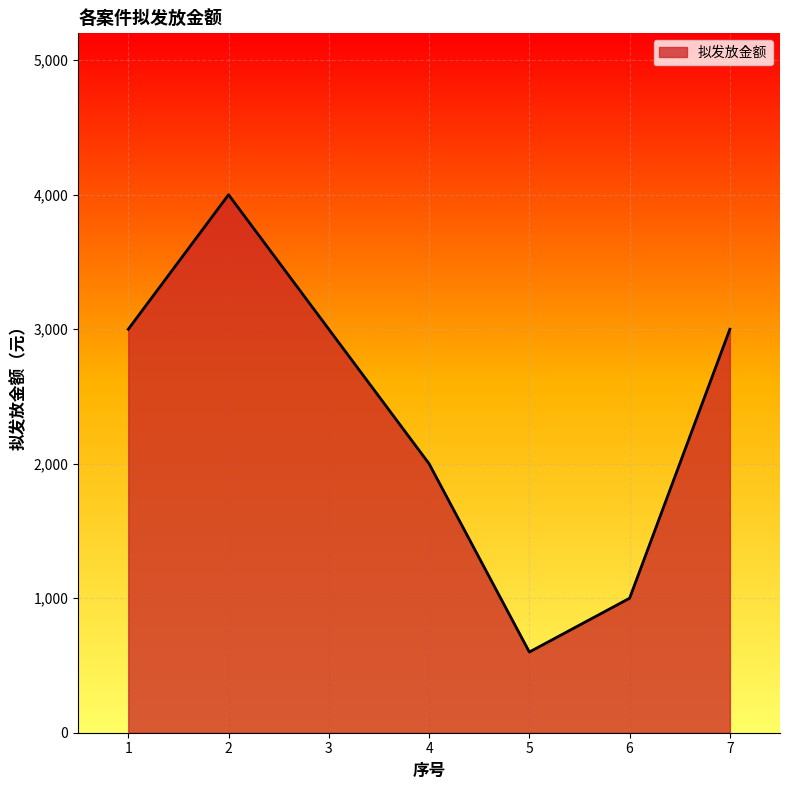

How many lines are shown in the chart?

1